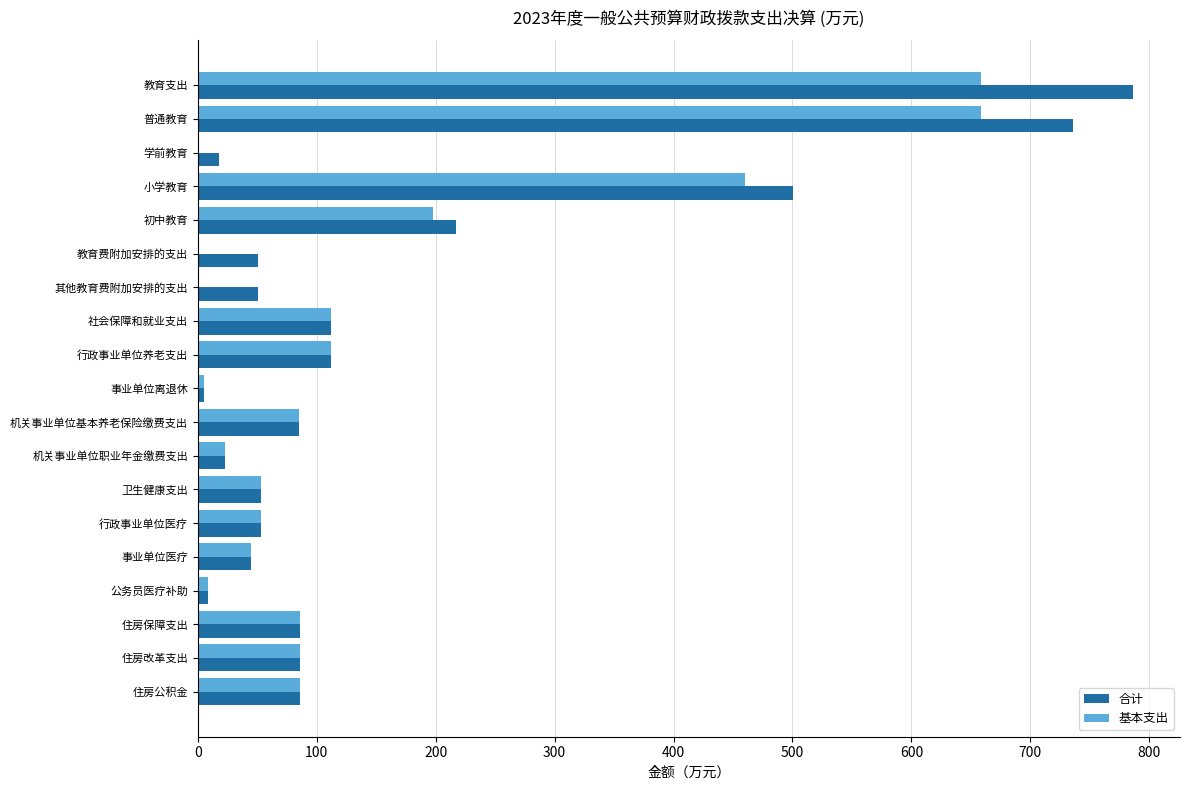

Count the number of data series in this chart.

2